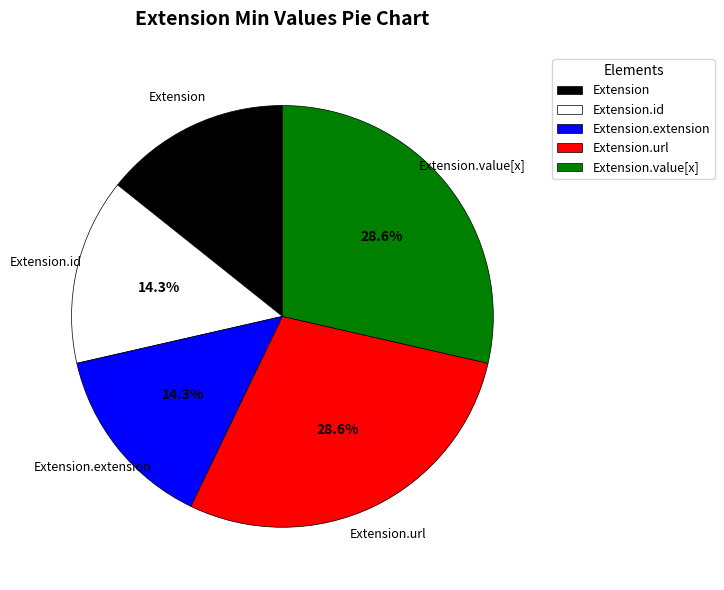

True or false: Extension.extension accounts for 1% of the total.

False